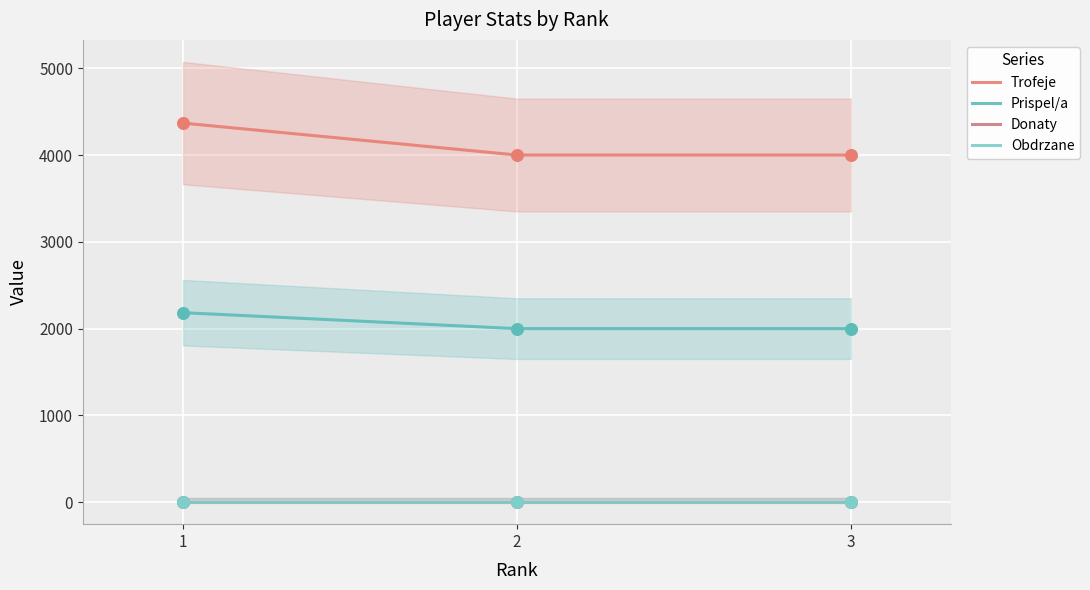

Which series reaches the minimum Y coordinate?

Donaty